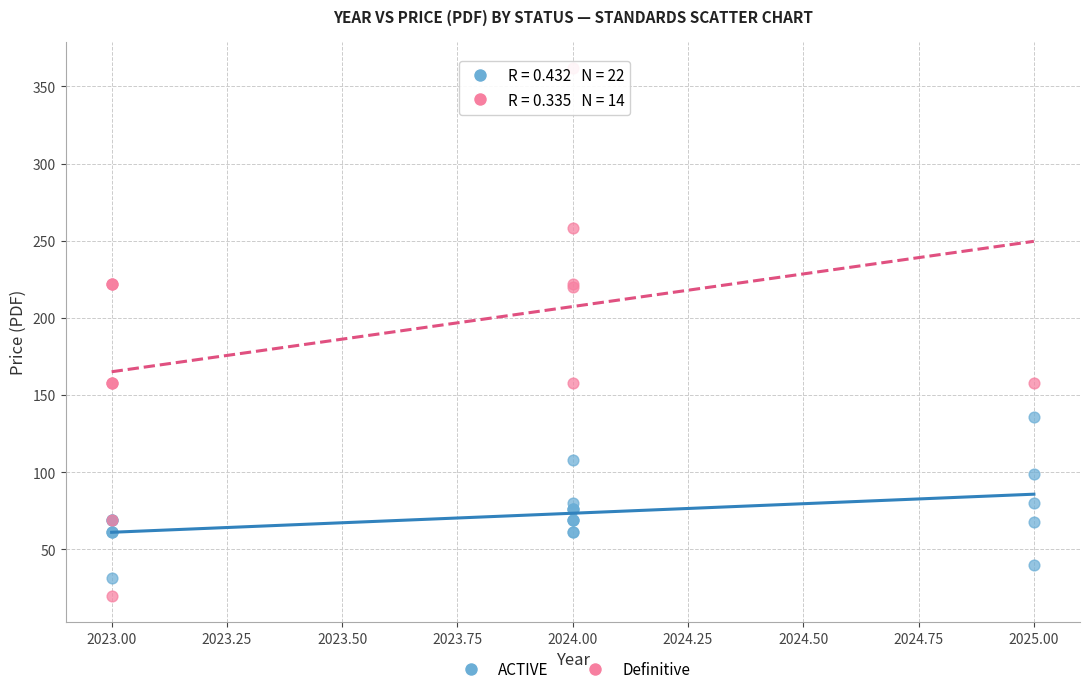

Which series has the widest spread of Y values?

Definitive